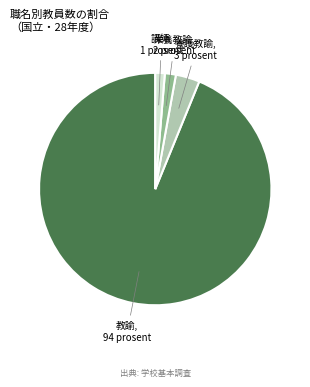

Does any single category account for the majority?

Yes